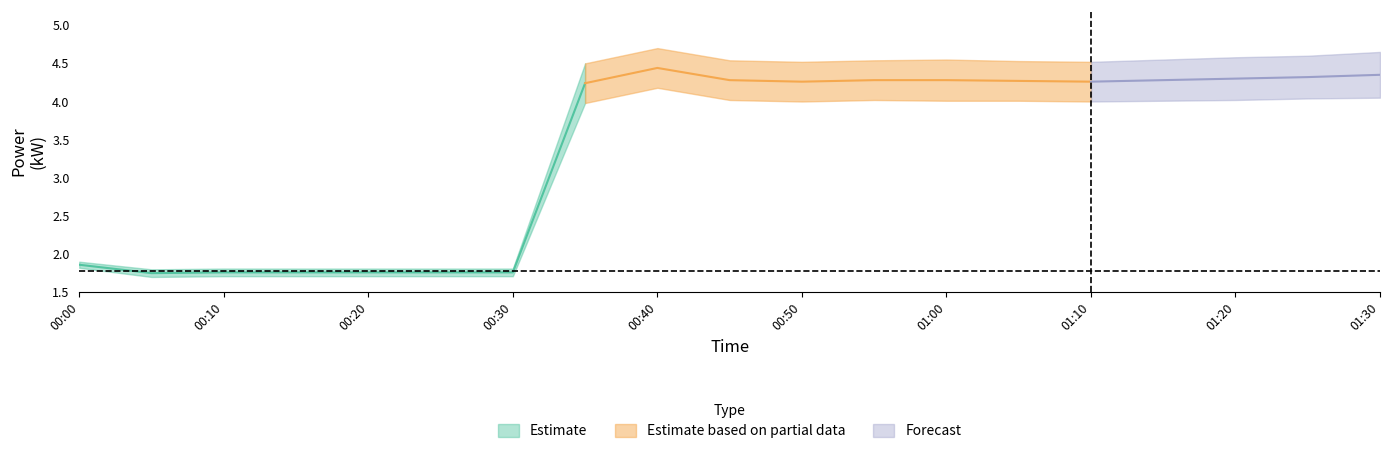

What is the label of the 17th point from the left?

2022-07-03T01:20:00